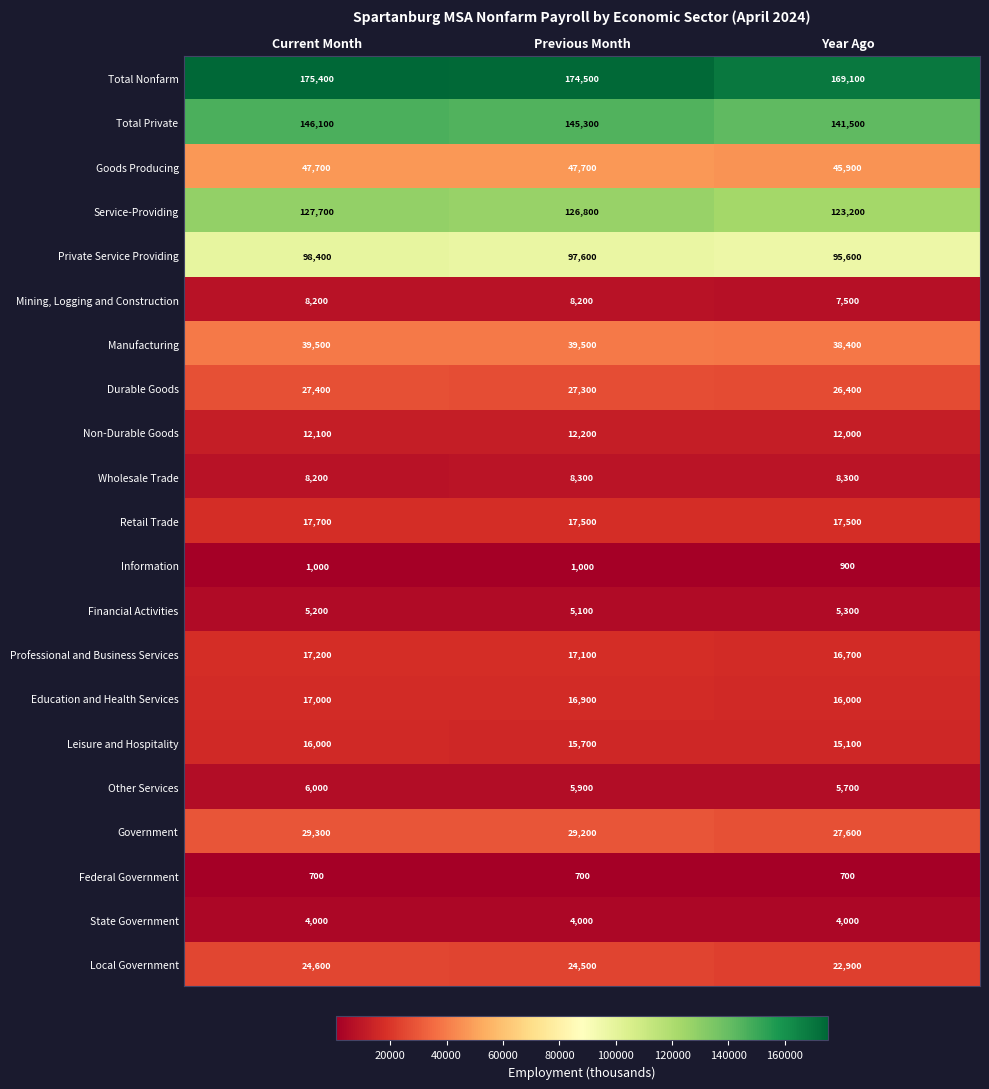

At how many categories does at least one series exceed 38721?

3